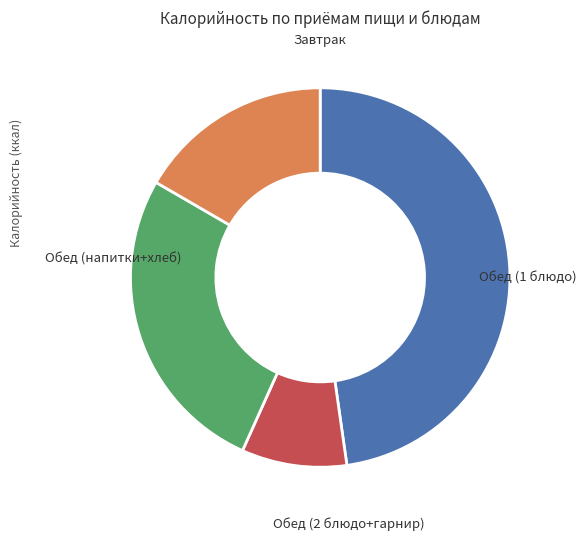

Is there any slice that represents more than half of the pie?

No